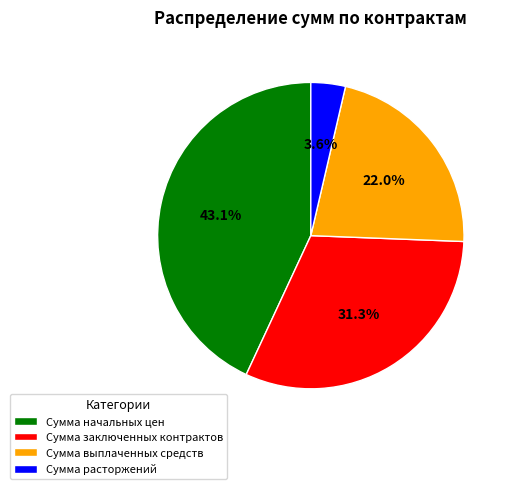

How much of the chart is everything except Сумма расторжений?

96.4%